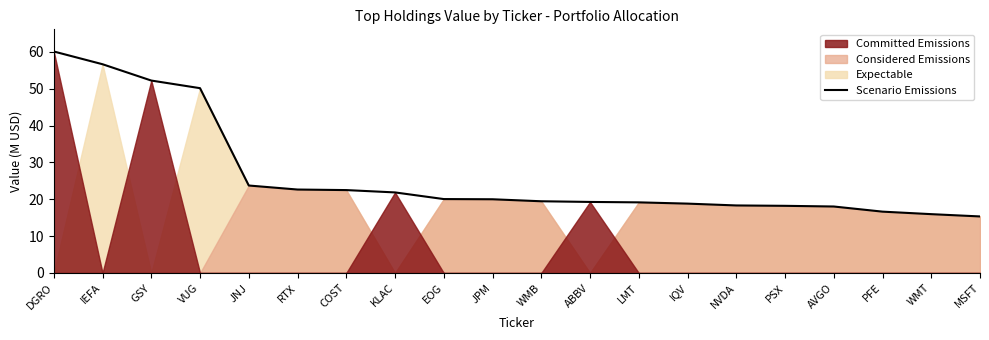

Rank the categories by value from lowest to highest.

MSFT, WMT, PFE, AVGO, PSX, NVDA, IQV, LMT, ABBV, WMB, JPM, EOG, KLAC, COST, RTX, JNJ, VUG, GSY, IEFA, DGRO